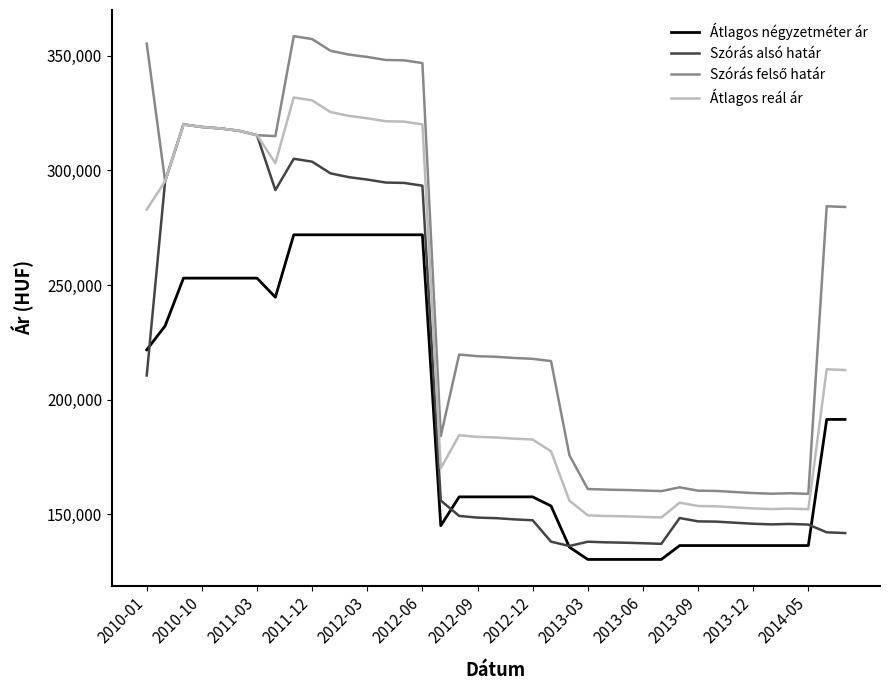

In Átlagos reál ár, how many points are lower than both neighbors (excluding endpoints)?

5